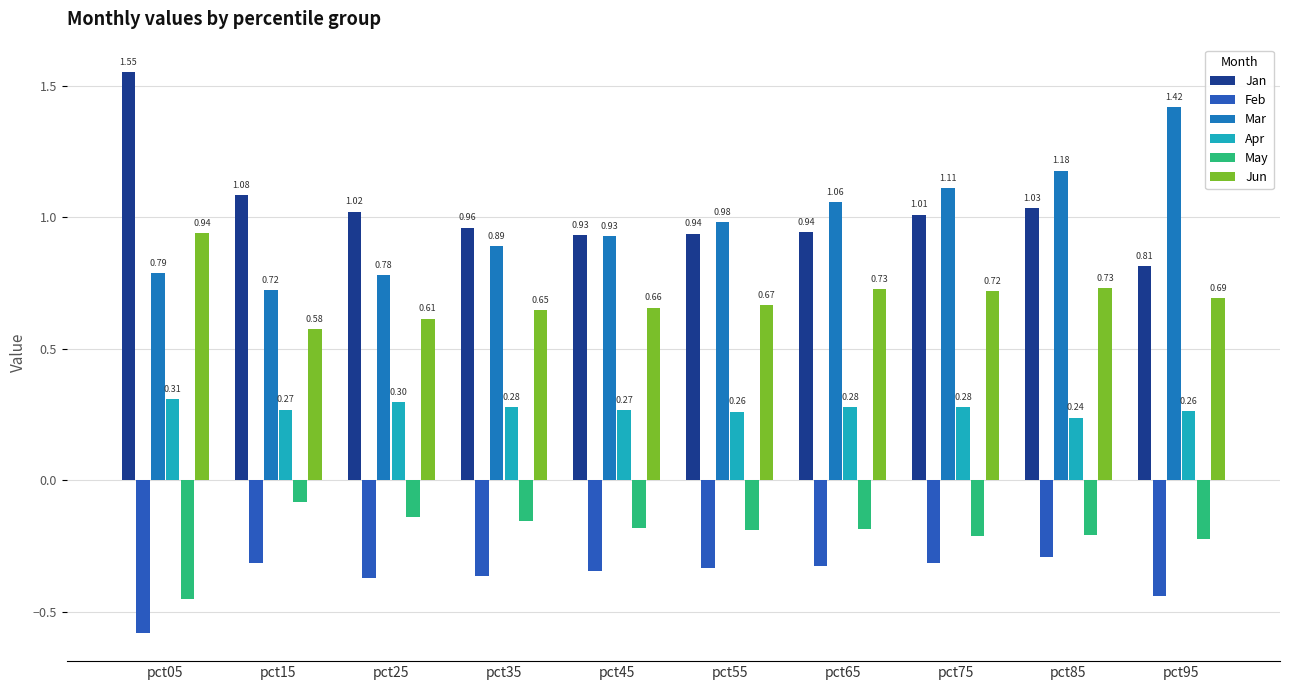

How many bars are there in total?

60